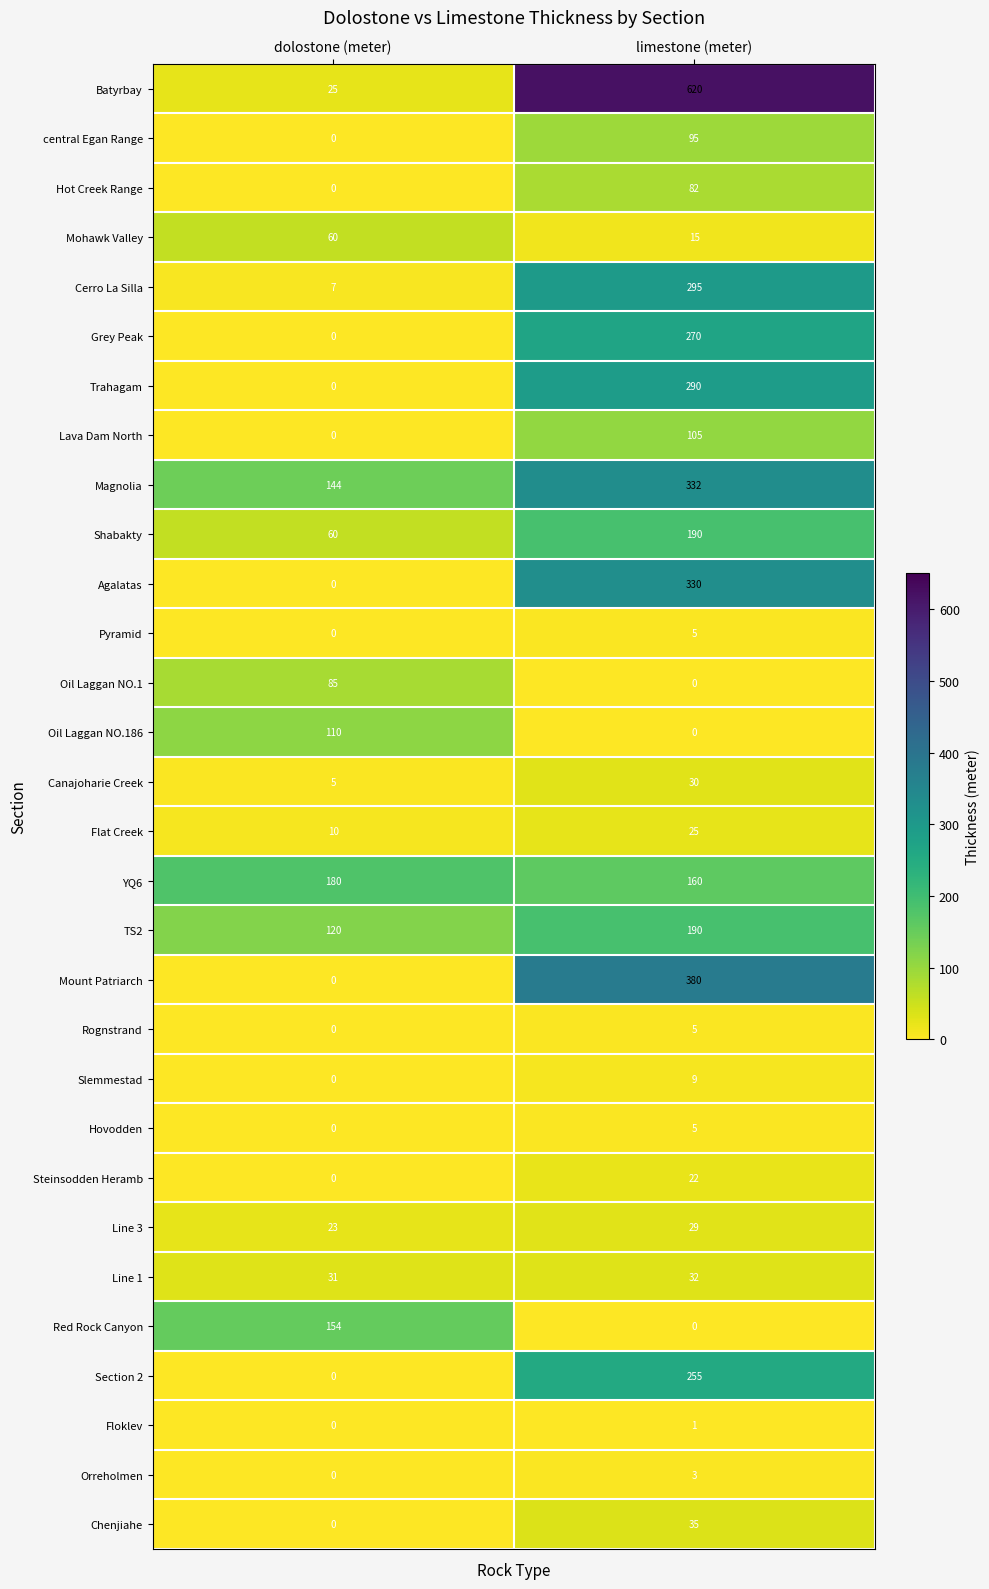

What is the difference between the highest and lowest values at dolostone (meter)?

180